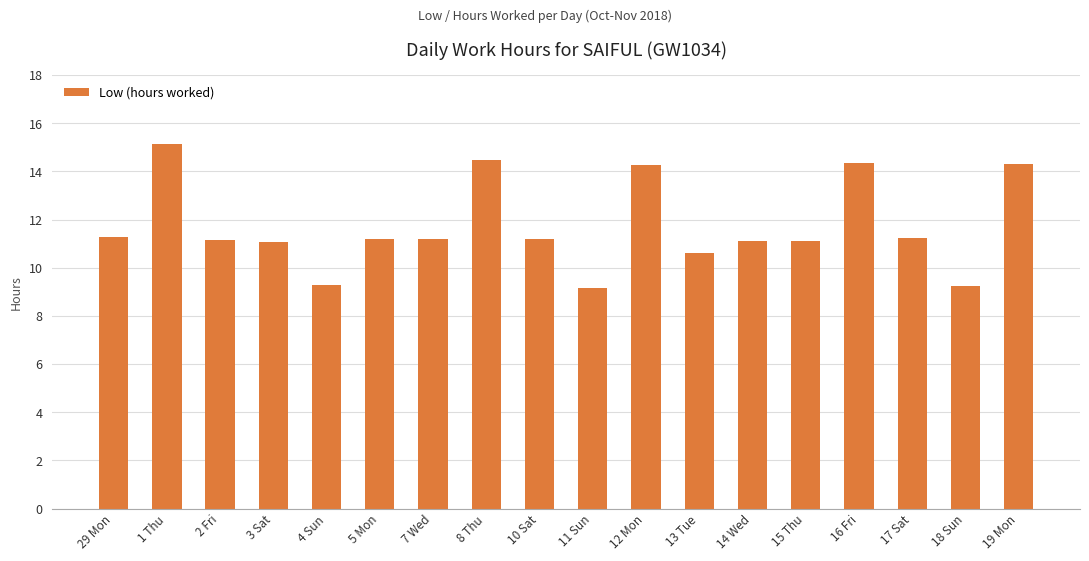

What is the minimum value shown in the chart?

9.2